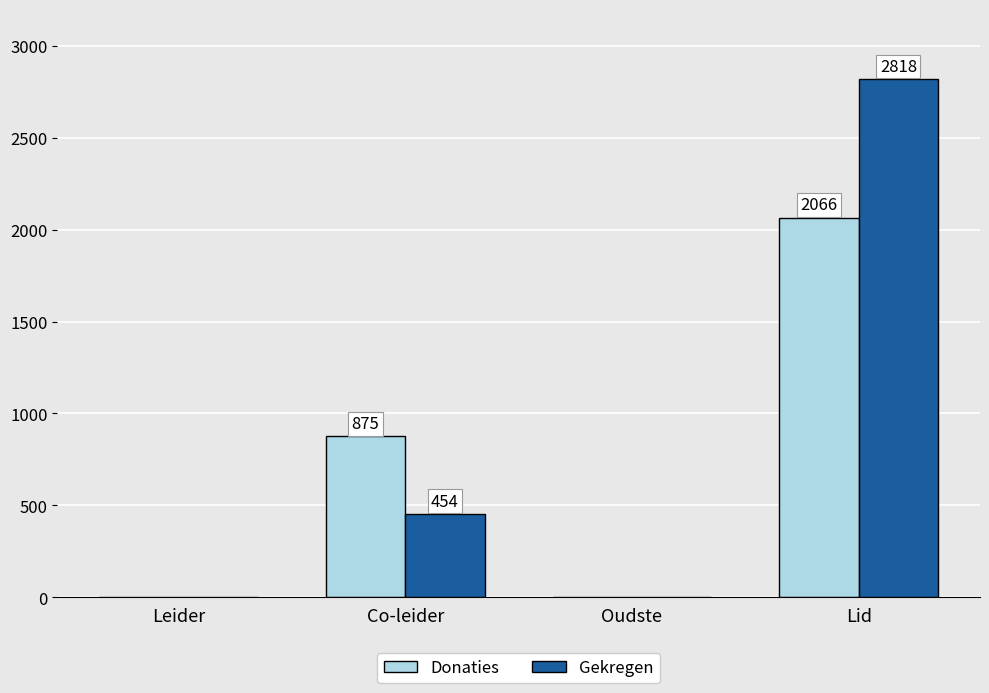

At which category is the sum across all series the highest?

Lid